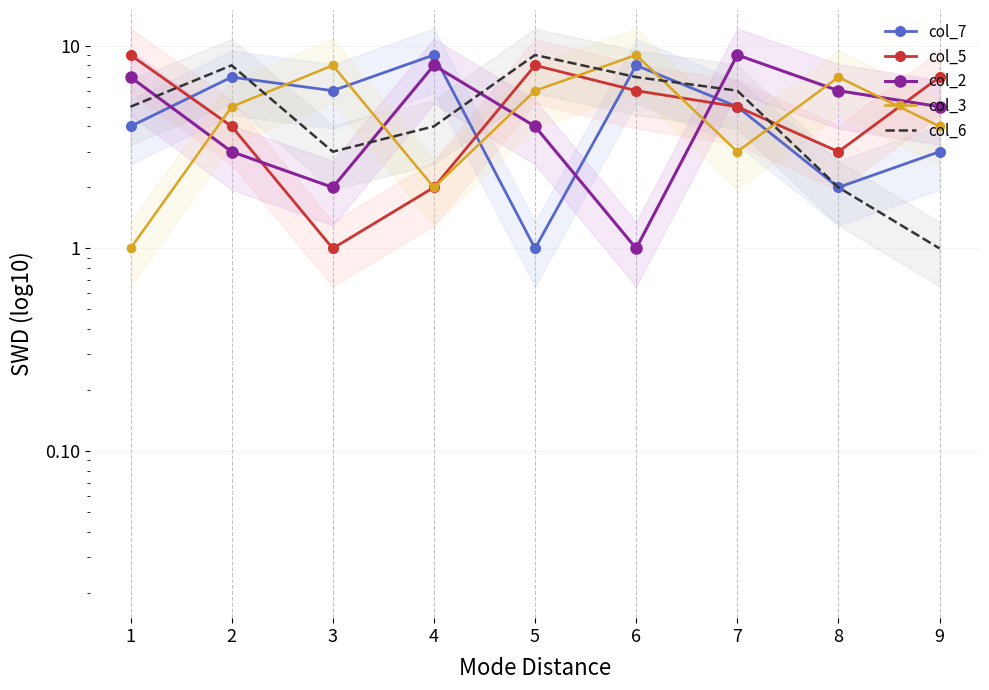

Which series changed the most between 1 and 7?

col_5